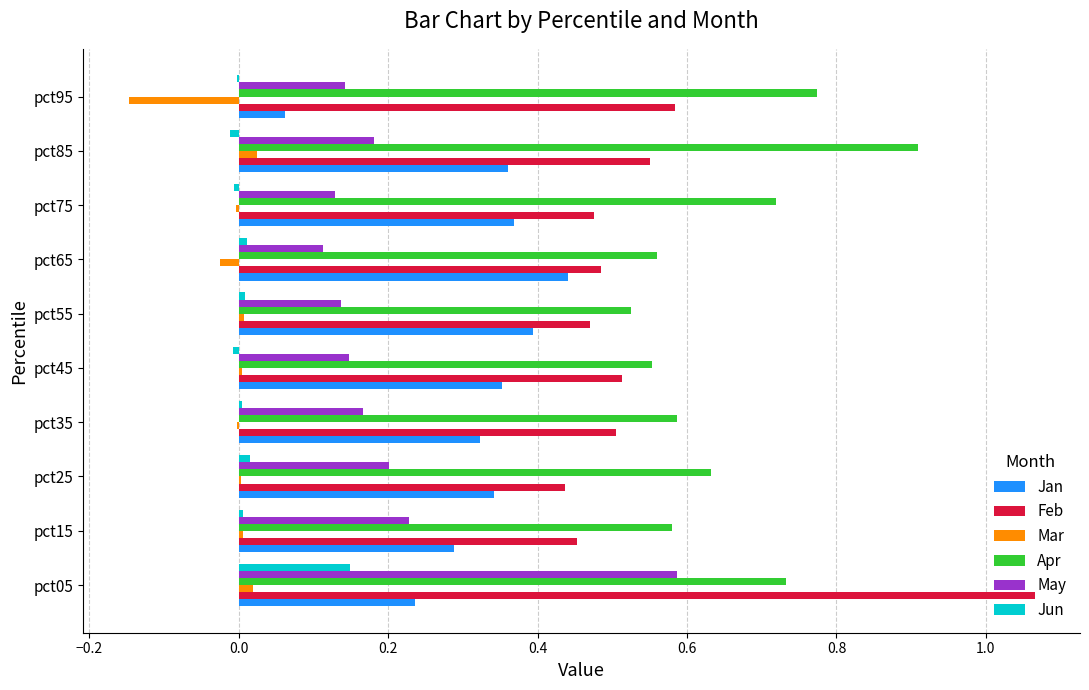

Is it true that Jun equals 0.1 at pct05?

True